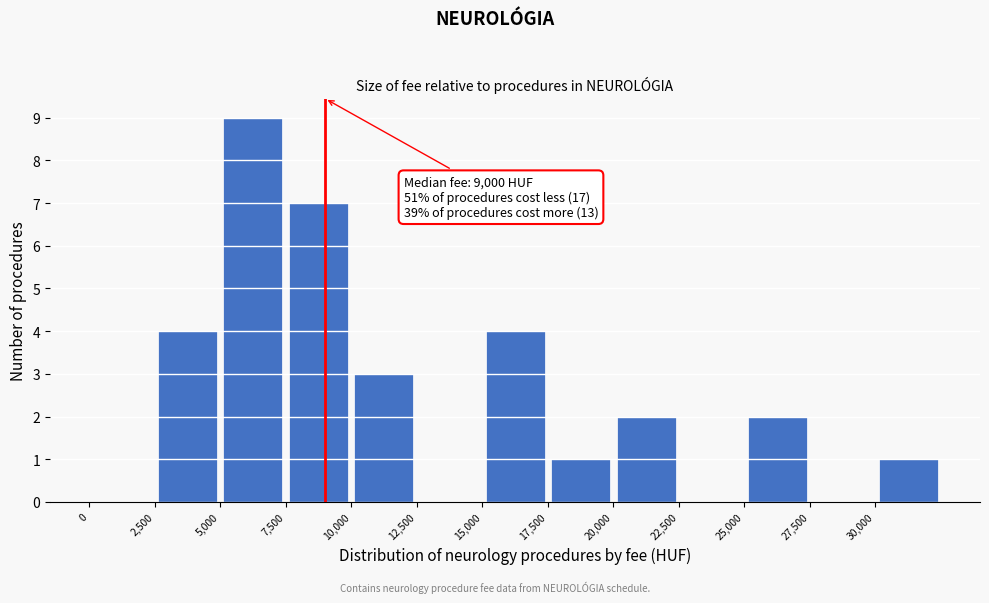

Over which range of the x-axis is the bar tallest?

5000 to 7500